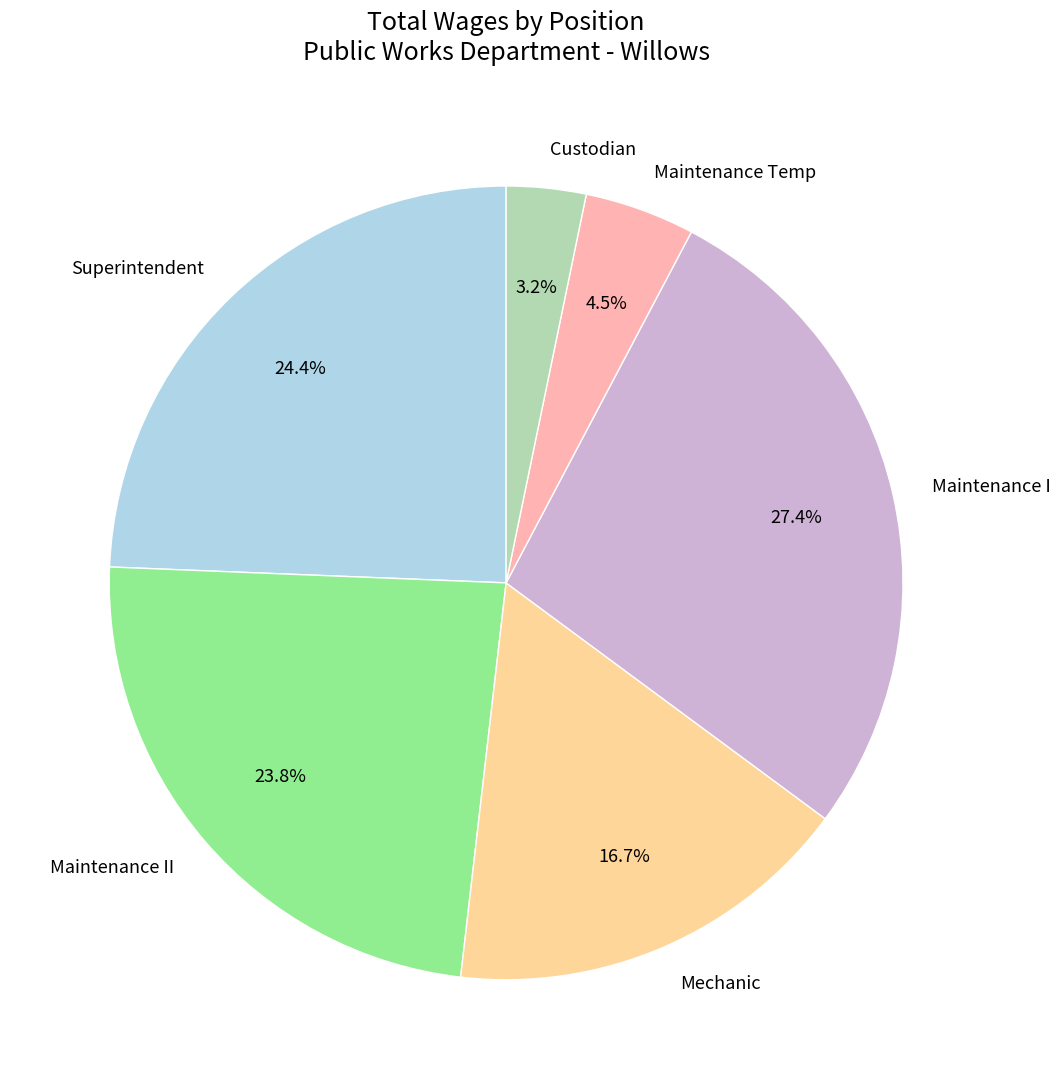

How many slices are in this pie chart?

6